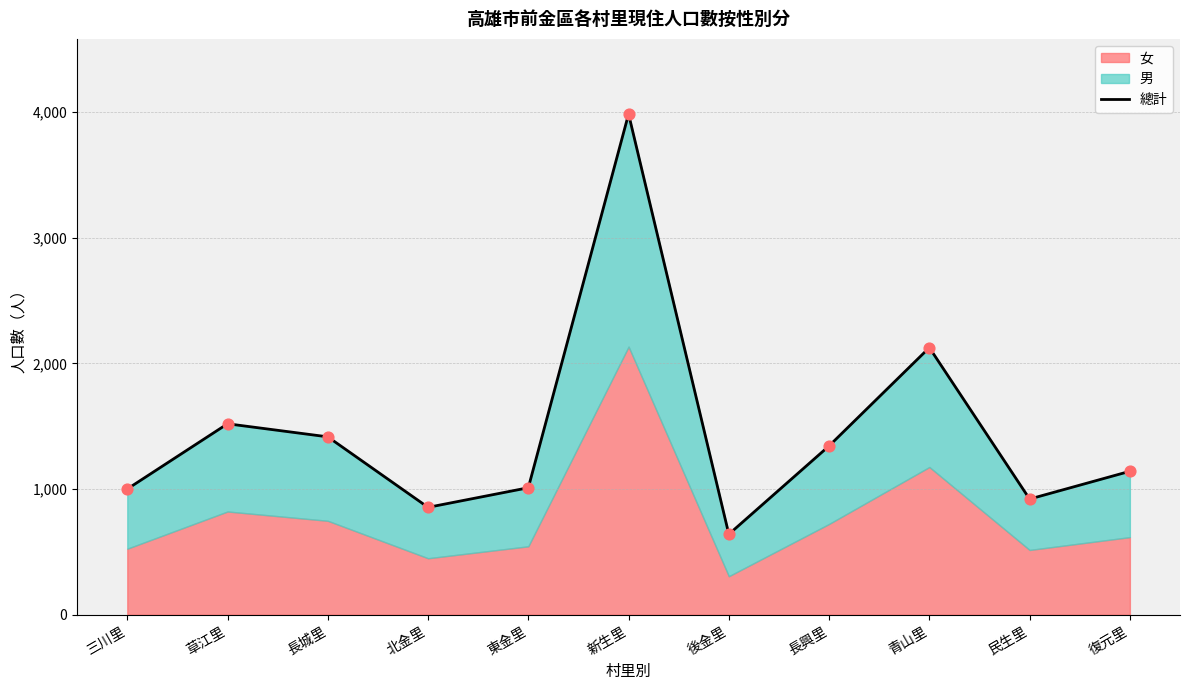

What is the change in value from 後金里 to 復元里?

+501